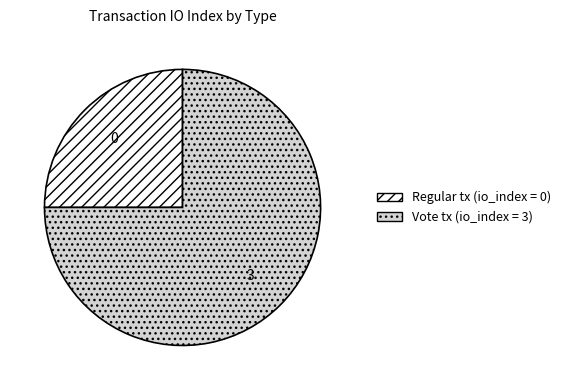

Does Vote account for over 50% of the chart?

Yes